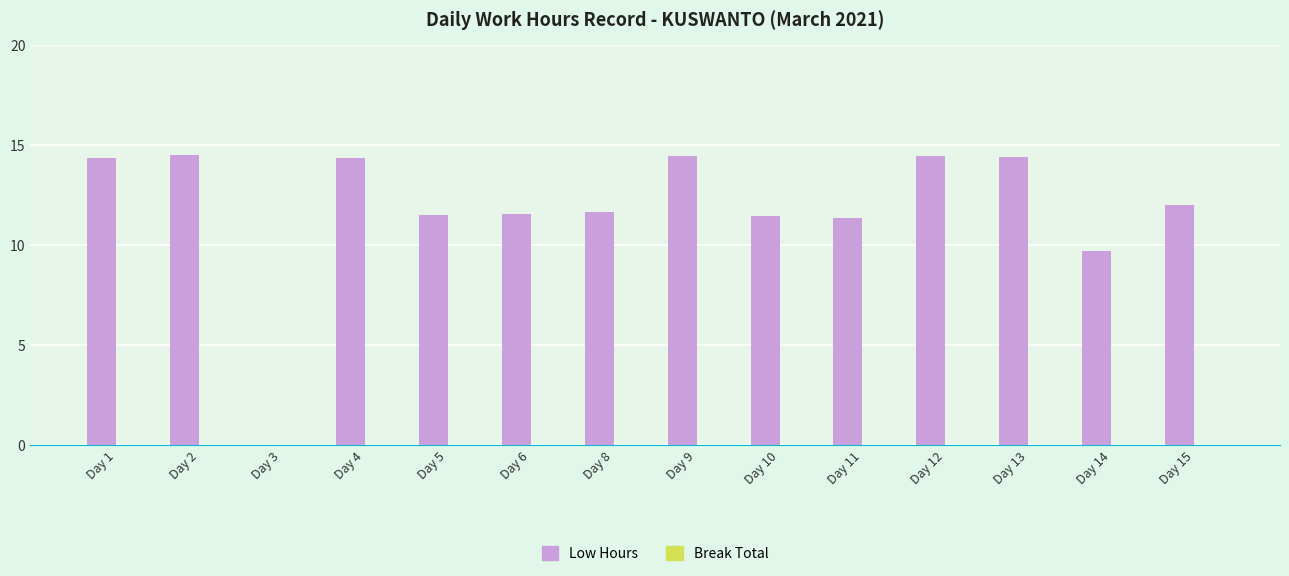

What is the sum of the values at Day 15 and Day 1?

26.3